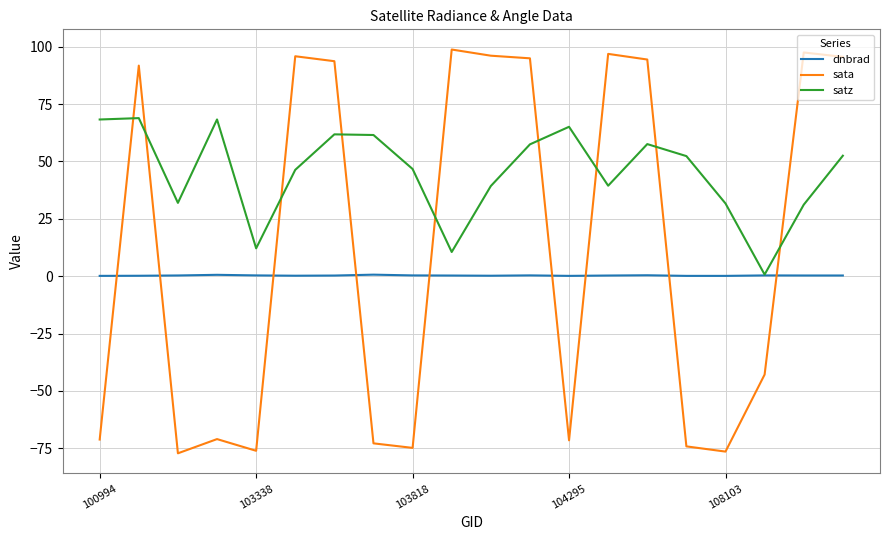

After their last crossing, which series has the higher values: sata or satz?

sata